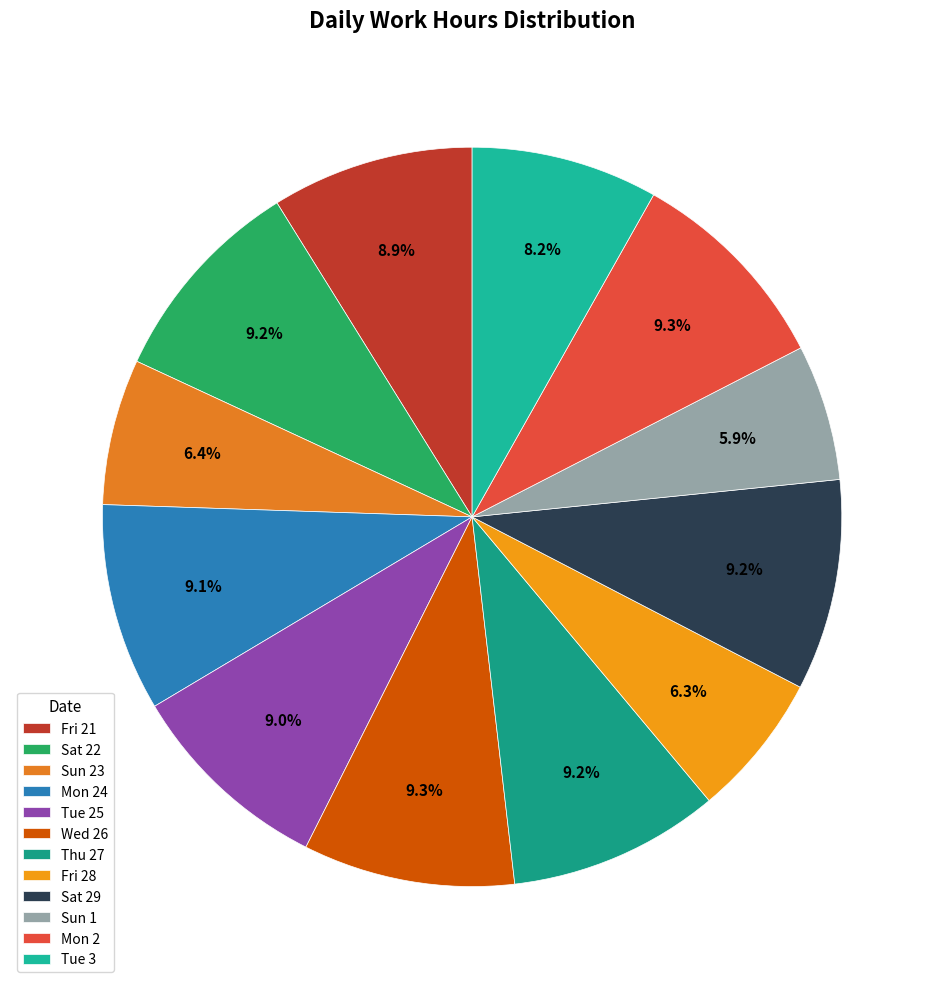

True or false: Mon 2 accounts for 1% of the total.

False